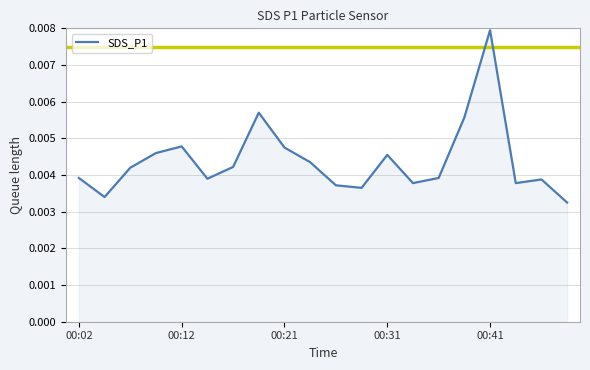

How many interior local peaks (higher than both neighbors) does the data have?

5